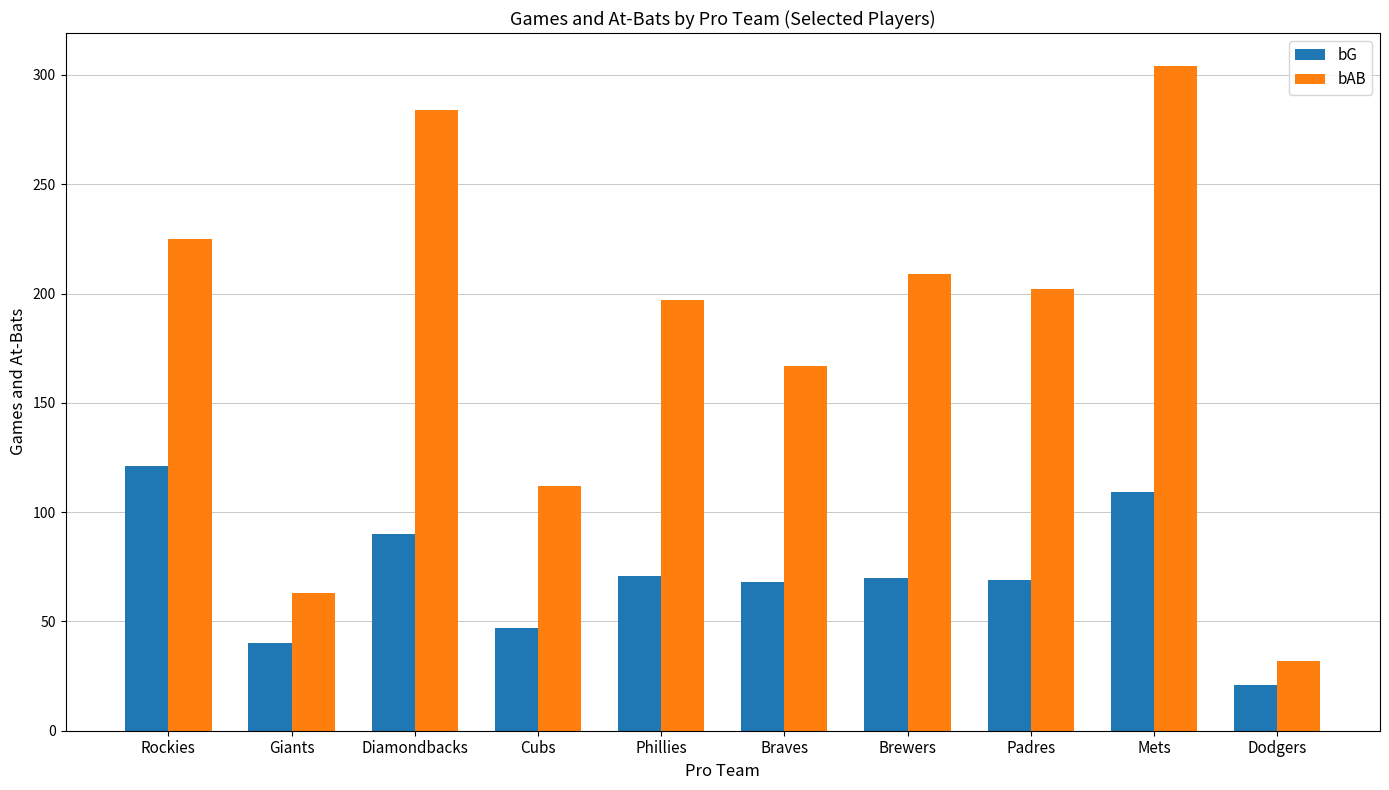

True or false: bG has a value of 23 at Cubs.

False